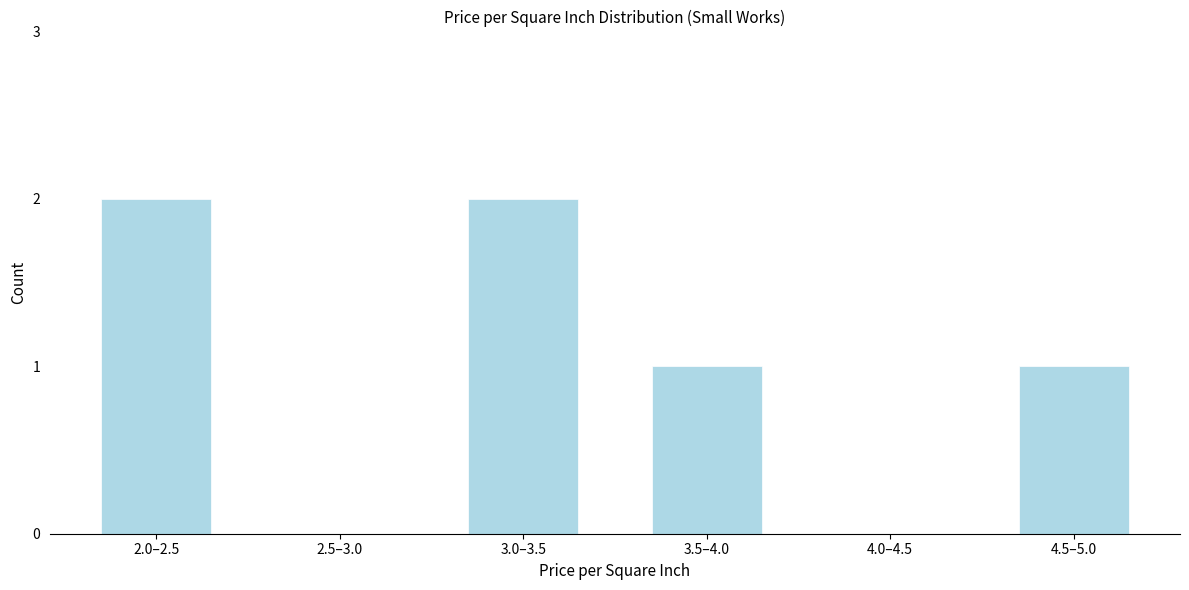

Reading right to left, transcribe all the data shown in this chart.

4.5–5.0=1	4.0–4.5=0	3.5–4.0=1	3.0–3.5=2	2.5–3.0=0	2.0–2.5=2